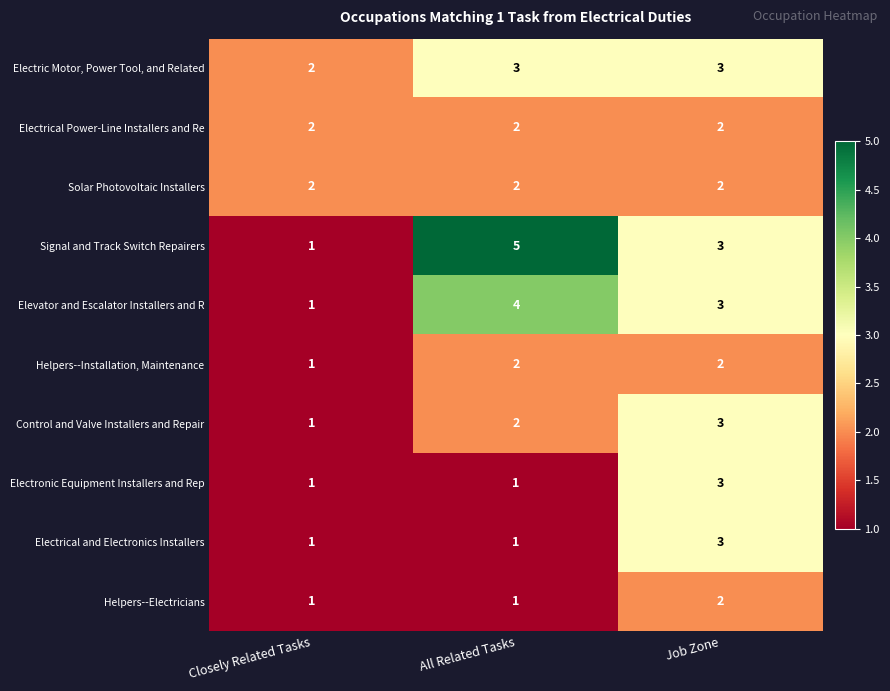

Reading right to left, transcribe all the data shown in this chart.

Electric Motor, Power Tool, and Related: Job Zone=3	All Related Tasks=3	Closely Related Tasks=2
Electrical Power-Line Installers and Re: Job Zone=2	All Related Tasks=2	Closely Related Tasks=2
Solar Photovoltaic Installers: Job Zone=2	All Related Tasks=2	Closely Related Tasks=2
Signal and Track Switch Repairers: Job Zone=3	All Related Tasks=5	Closely Related Tasks=1
Elevator and Escalator Installers and R: Job Zone=3	All Related Tasks=4	Closely Related Tasks=1
Helpers--Installation, Maintenance: Job Zone=2	All Related Tasks=2	Closely Related Tasks=1
Control and Valve Installers and Repair: Job Zone=3	All Related Tasks=2	Closely Related Tasks=1
Electronic Equipment Installers and Rep: Job Zone=3	All Related Tasks=1	Closely Related Tasks=1
Electrical and Electronics Installers: Job Zone=3	All Related Tasks=1	Closely Related Tasks=1
Helpers--Electricians: Job Zone=2	All Related Tasks=1	Closely Related Tasks=1